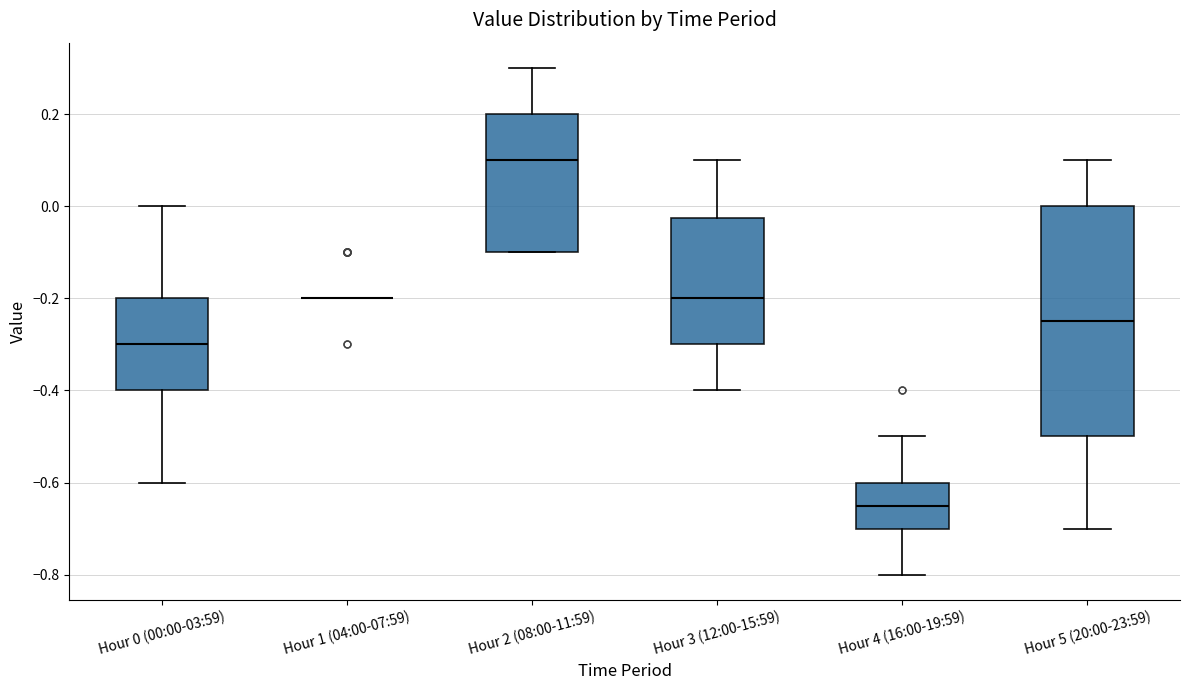

Where is the lower edge of the box for Hour 4 (16:00-19:59) on the y-axis? The values are not printed on the chart, so give them approximately, as read against the axis.

-0.70